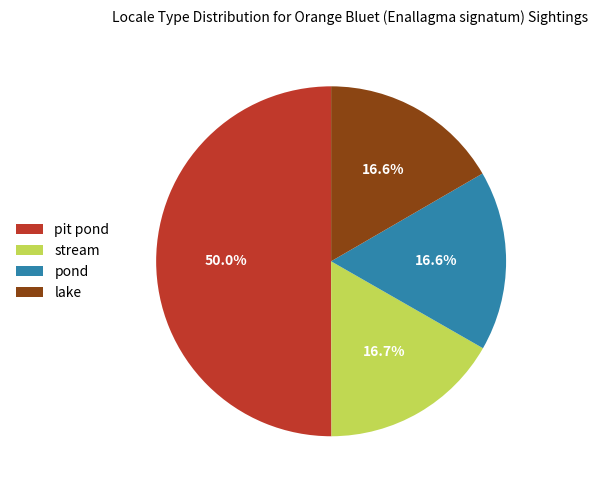

Approximately how many times larger is the value at stream compared to pit pond?

0.3